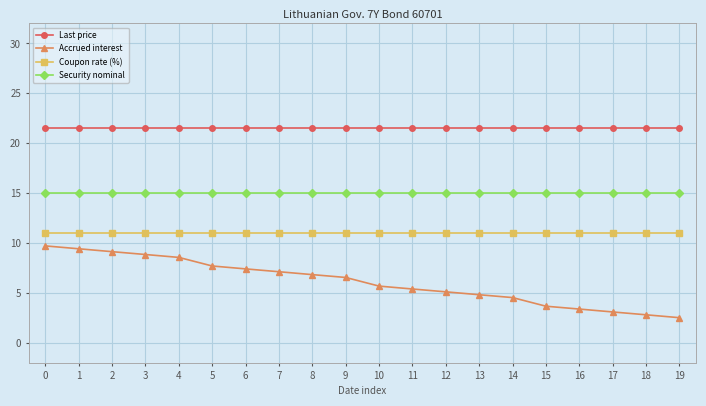

What is the difference between the second highest and minimum values in the Accrued interest series?

6.9